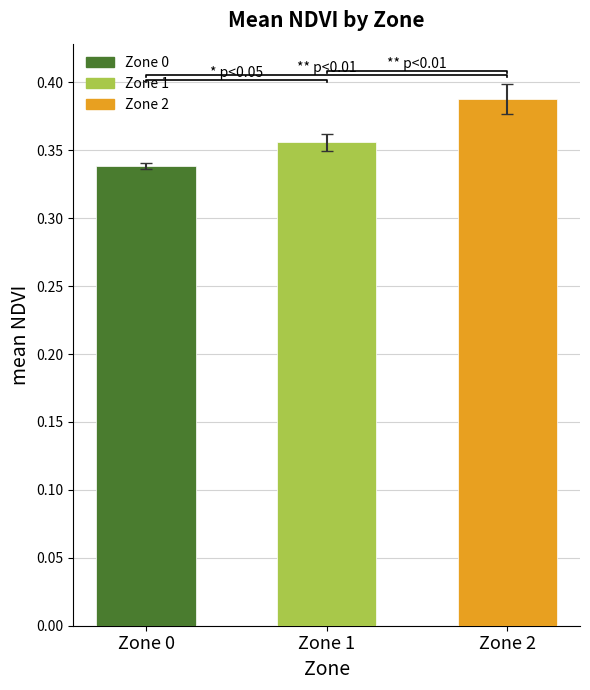

Does the chart contain stacked bars?

No